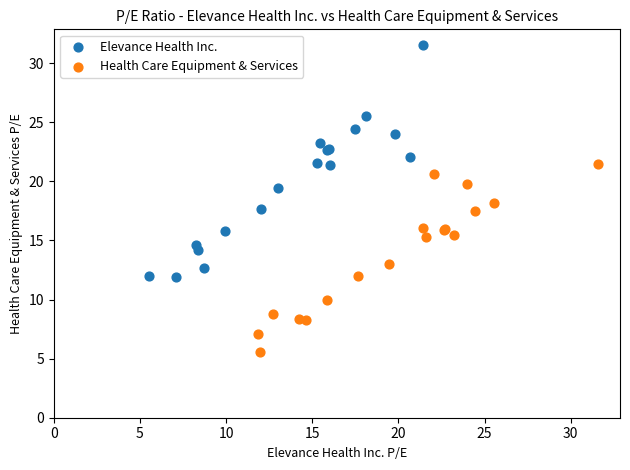

Which series contains the highest Y value?

Elevance Health Inc.